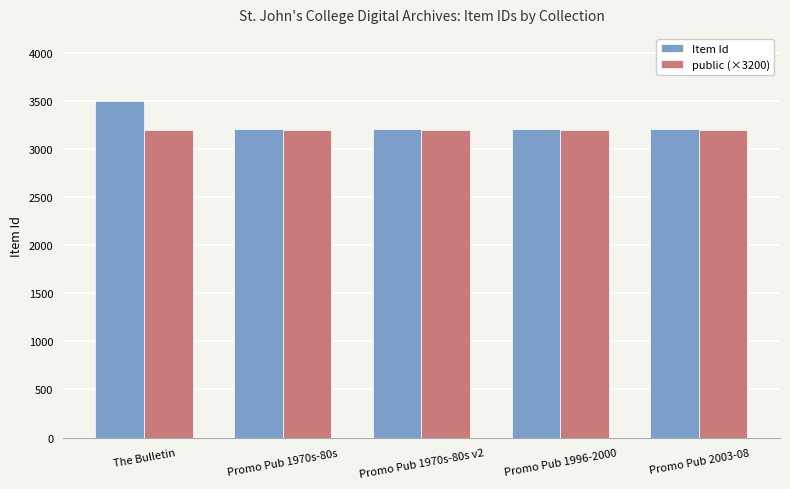

What is the difference between the highest and lowest values at Promo Pub 1970s-80s v2?

6